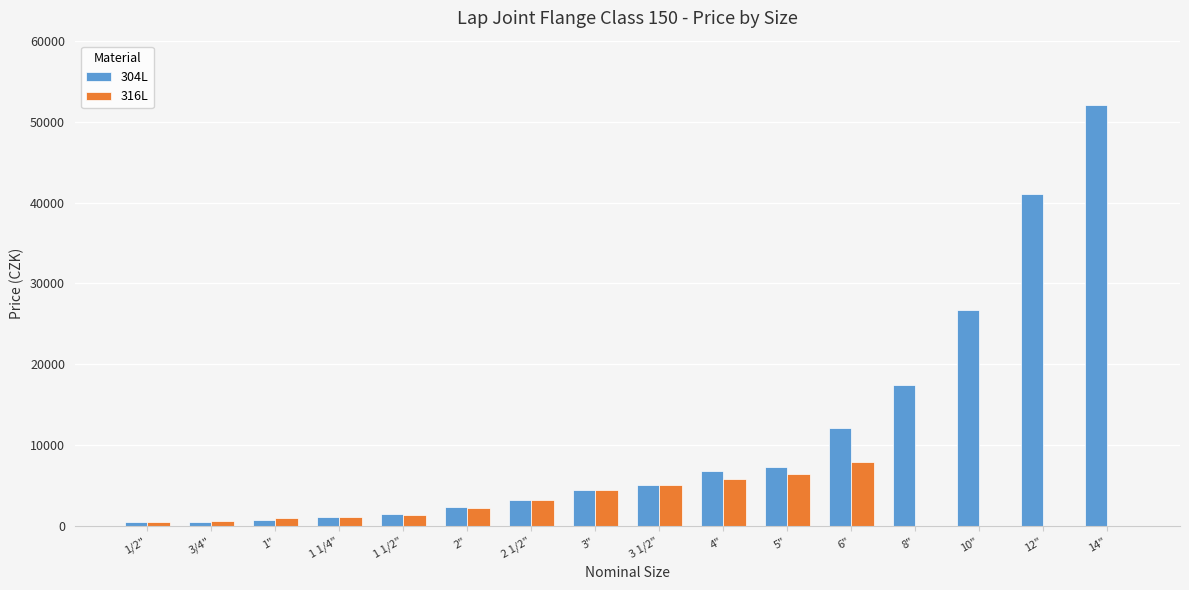

At which category is the sum across all series the highest?

14"